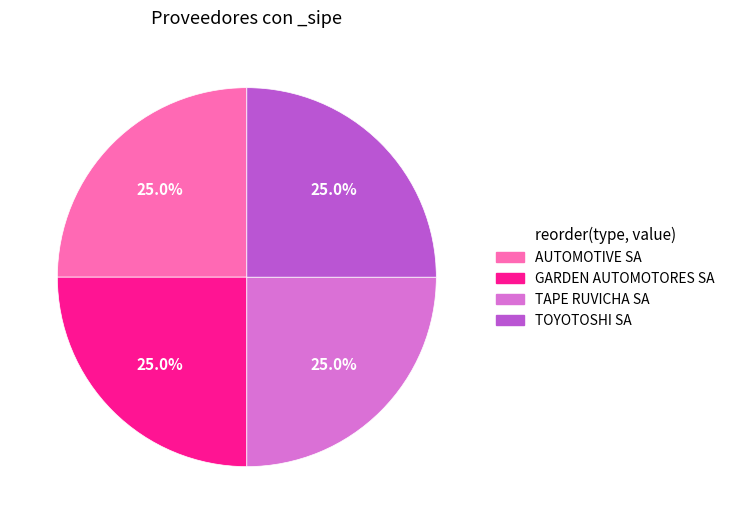

Is there a majority slice in this chart?

No